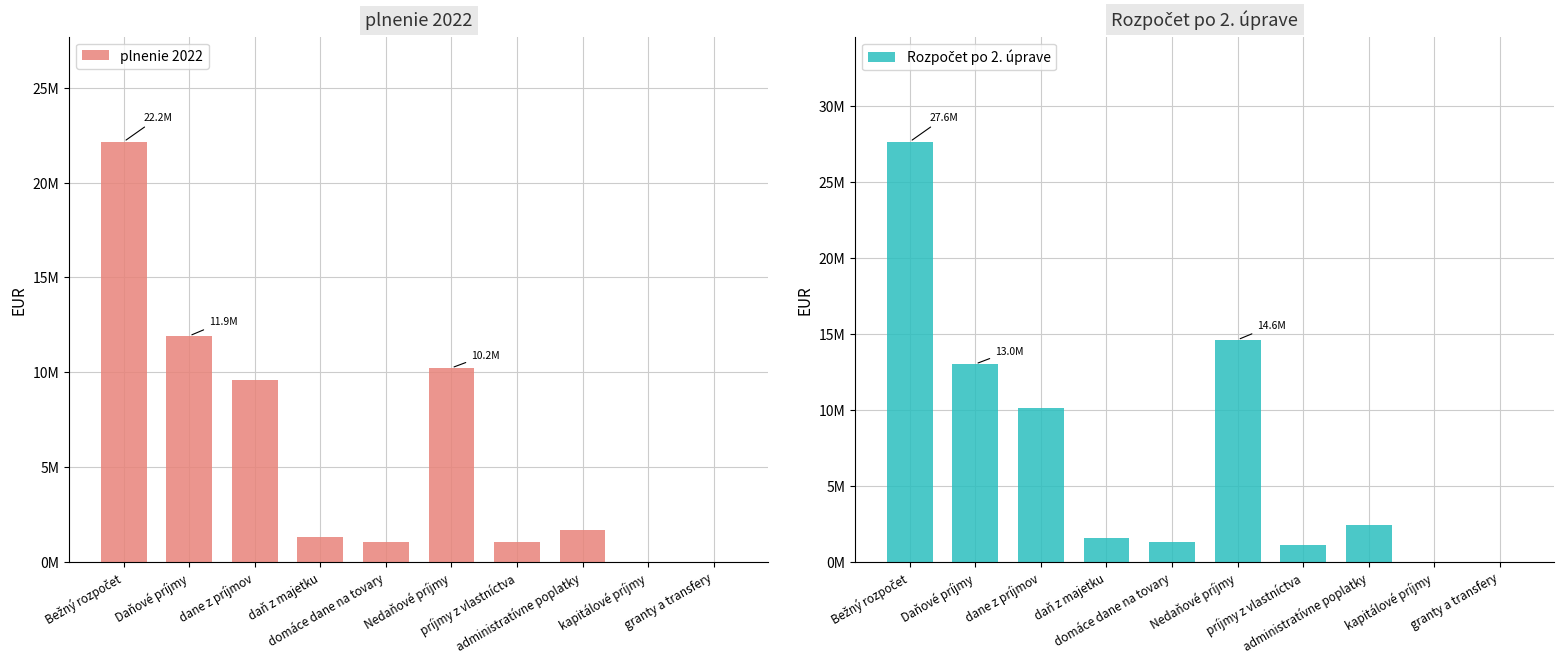

Which category has the lowest value in the plnenie 2022 series?

kapitálové príjmy